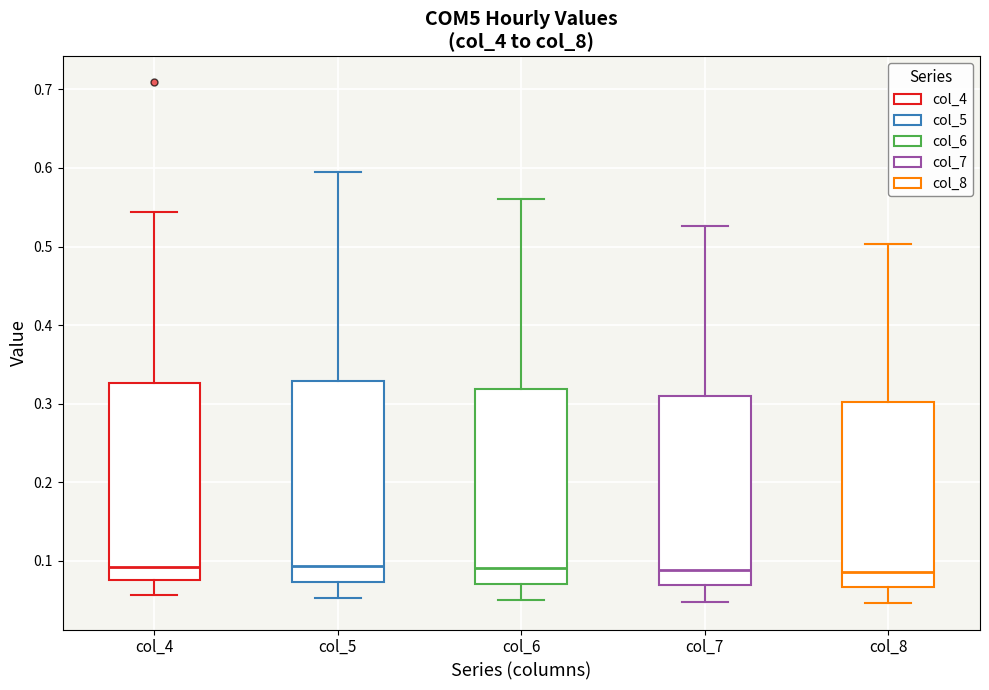

Where does the median line of the box for col_4 sit on the y-axis? The values are not printed on the chart, so give them approximately, as read against the axis.

0.09